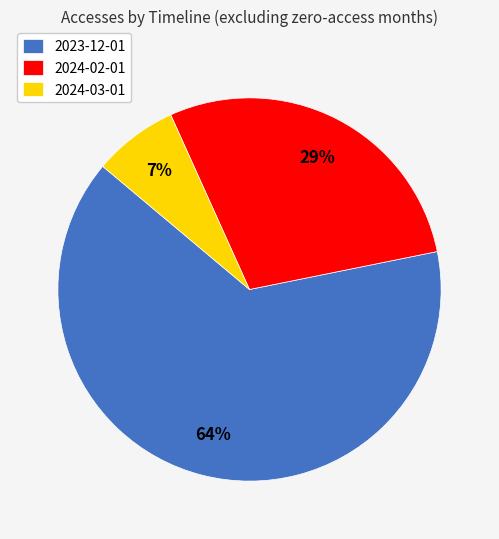

Count the number of slices in the pie.

3